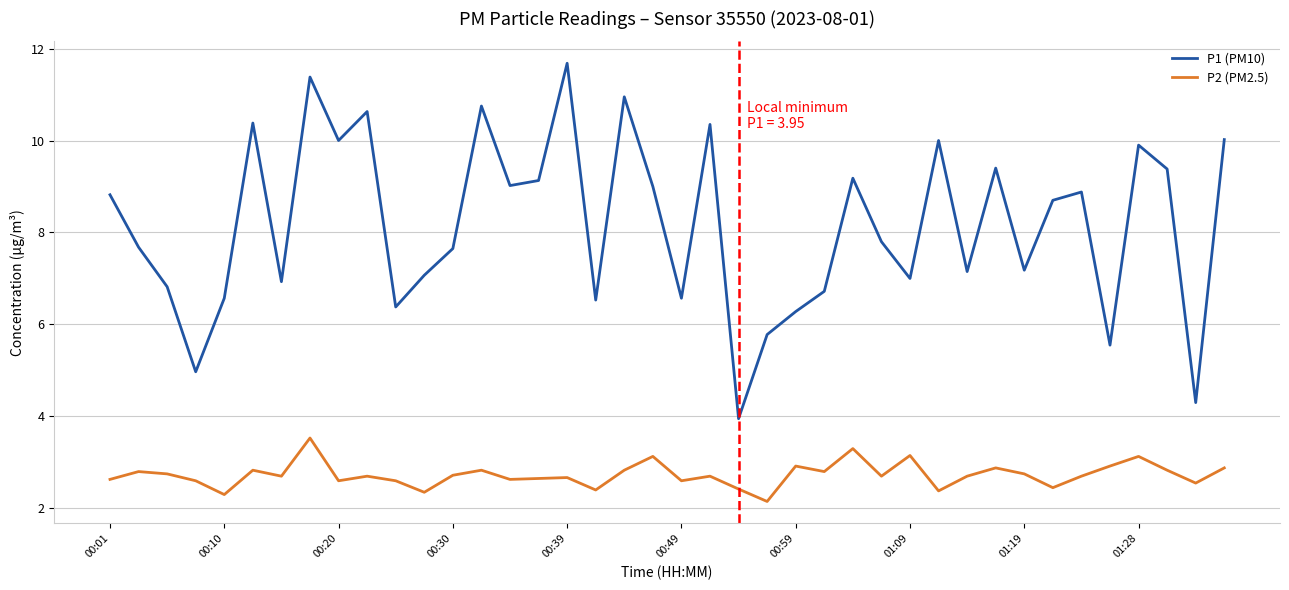

What are all the series names shown in the legend?

P1 (PM10), P2 (PM2.5)